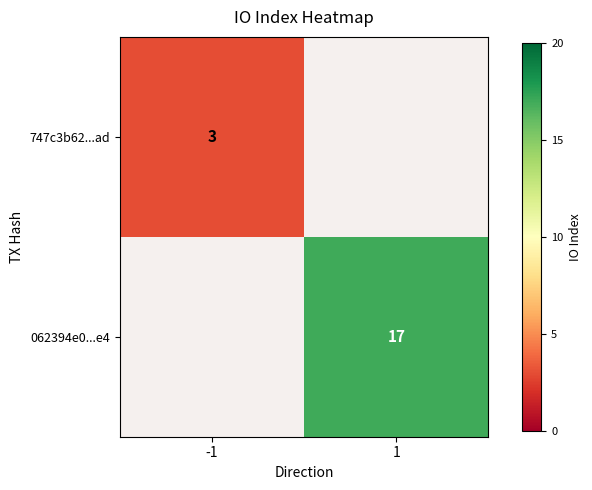

At how many categories does at least one series exceed 16?

1